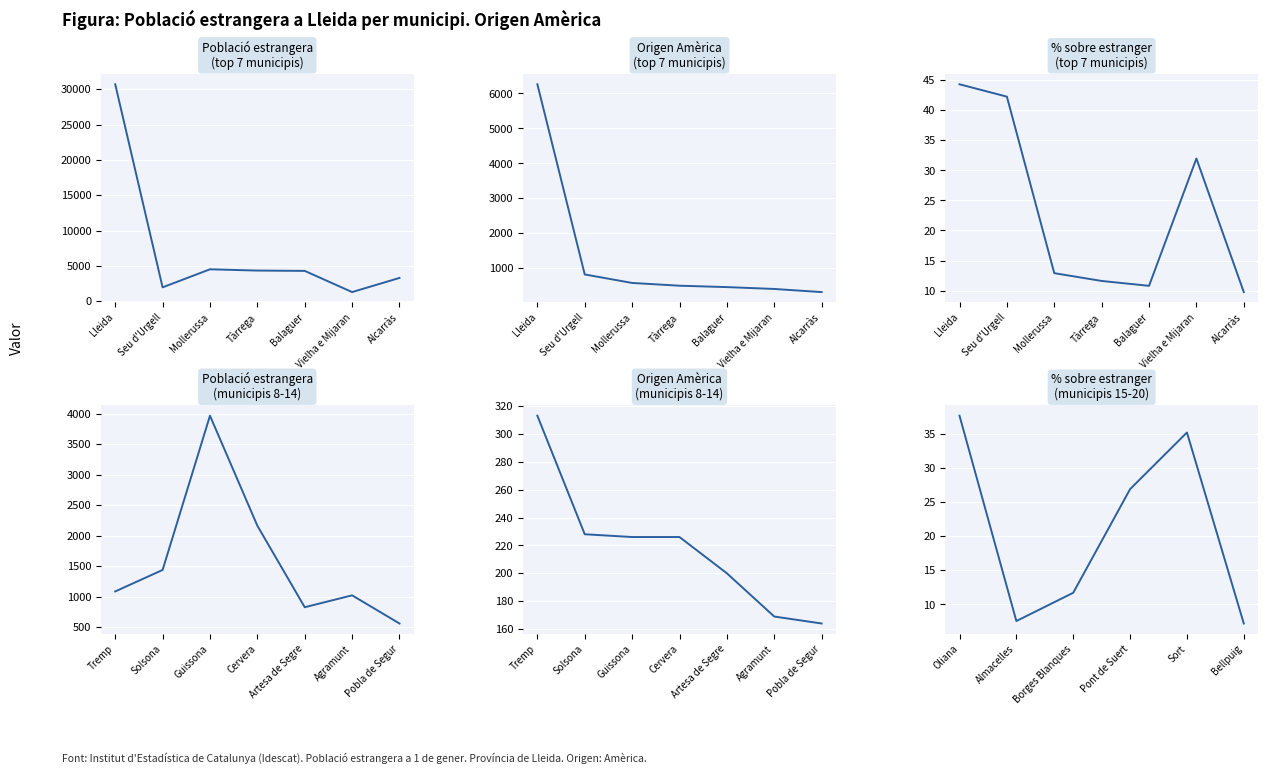

What is the approximate value of % sobre total estranger at Alcarràs?

9.8